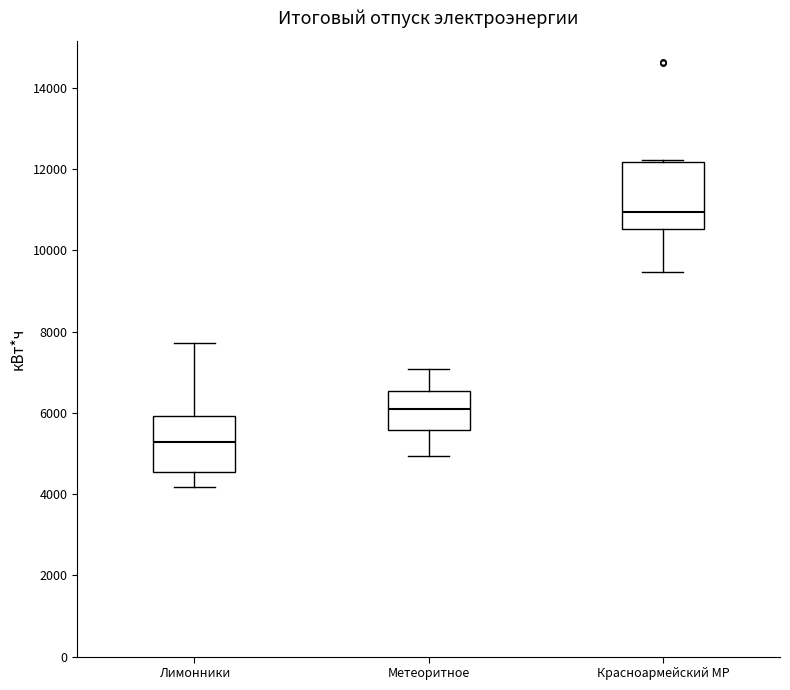

Where is the lower edge of the box for Красноармейский МР on the y-axis? The values are not printed on the chart, so give them approximately, as read against the axis.

10600